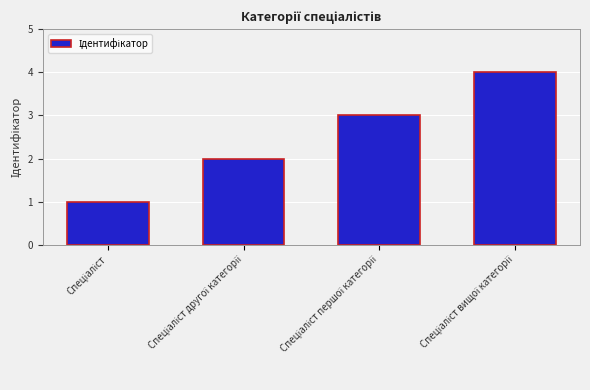

What is the greatest value displayed?

4